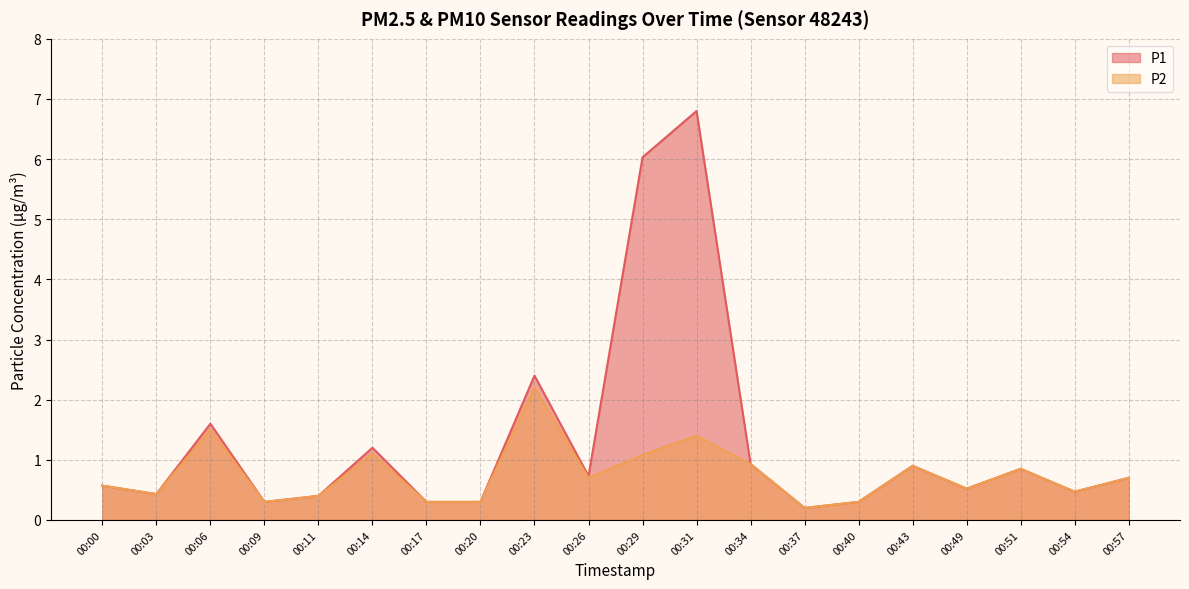

What is the value of the P2 point at the 9th from the left?

2.2